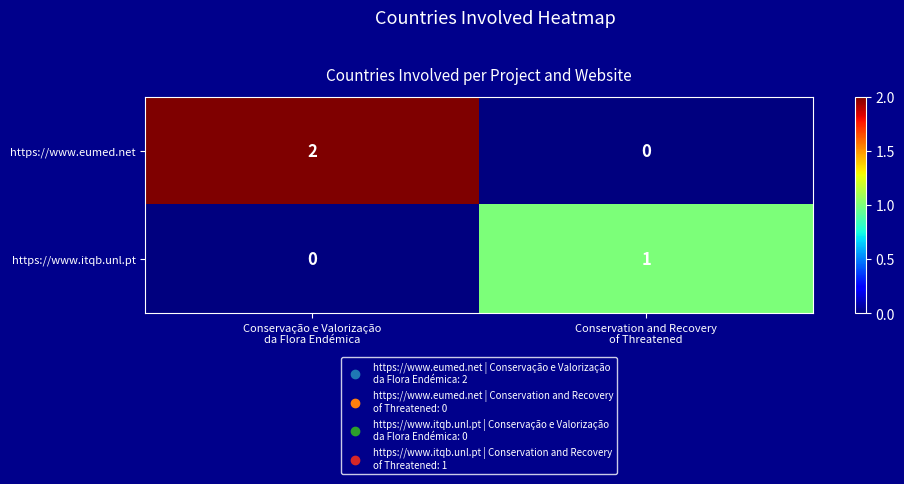

At how many categories does at least one series exceed 0?

2